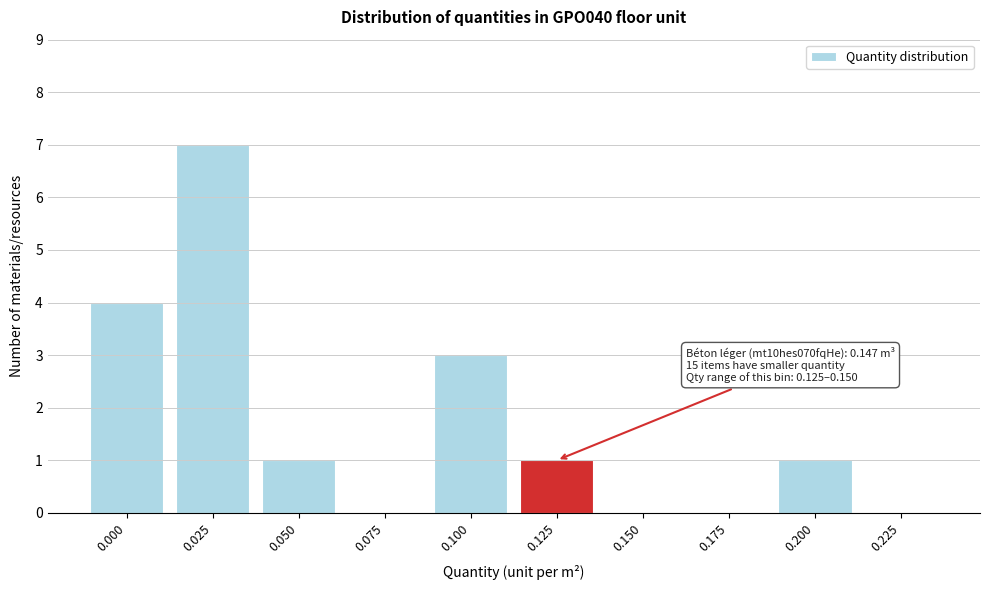

Reading left to right, transcribe all the data shown in this chart.

0.000=4	0.025=7	0.050=1	0.075=0	0.100=3	0.125=1	0.150=0	0.175=0	0.200=1	0.225=0